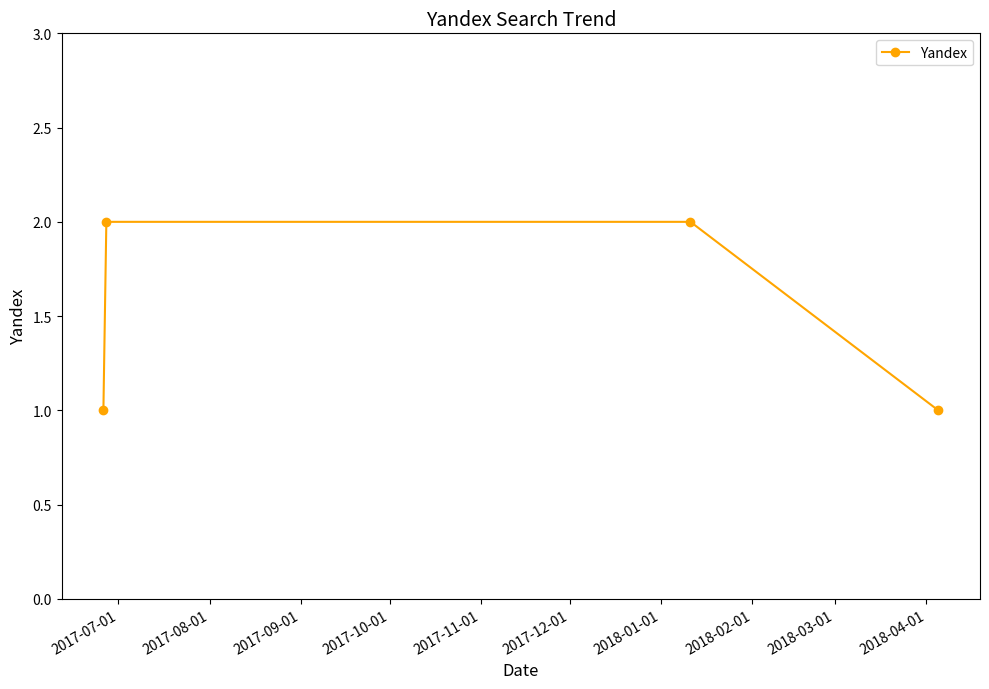

What is the value of the 3rd point from the left?

2